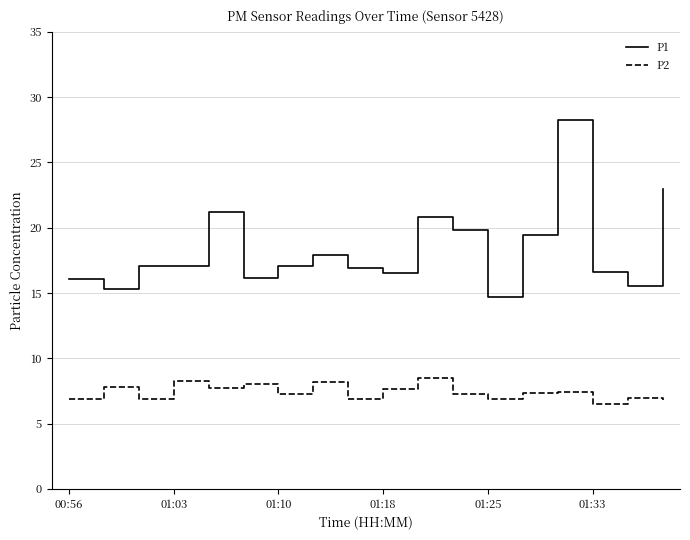

What is the difference between the second highest and minimum values in the P2 series?

1.7